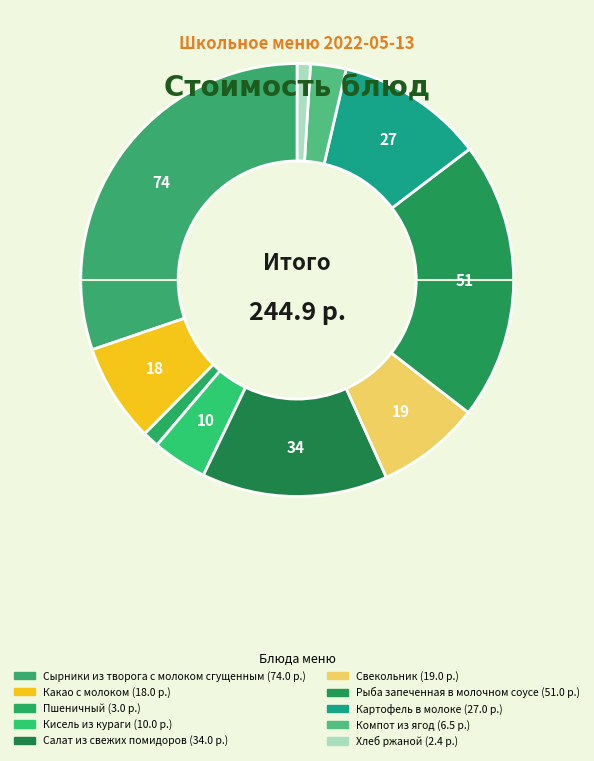

How much of the chart is everything except Салат из свежих помидоров?

86.1%